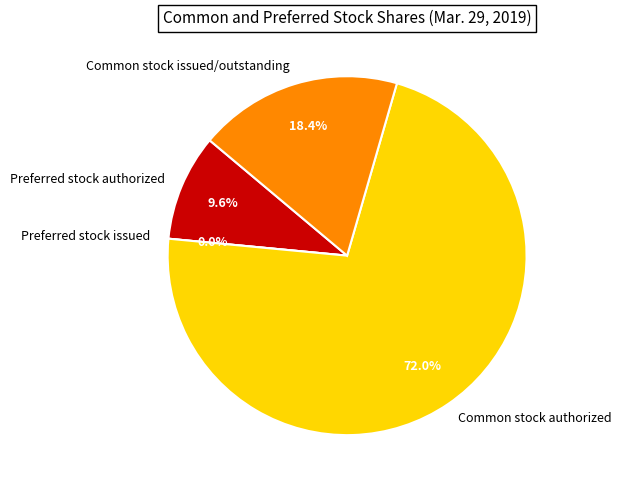

True or false: Common stock issued/outstanding accounts for 18% of the total.

True